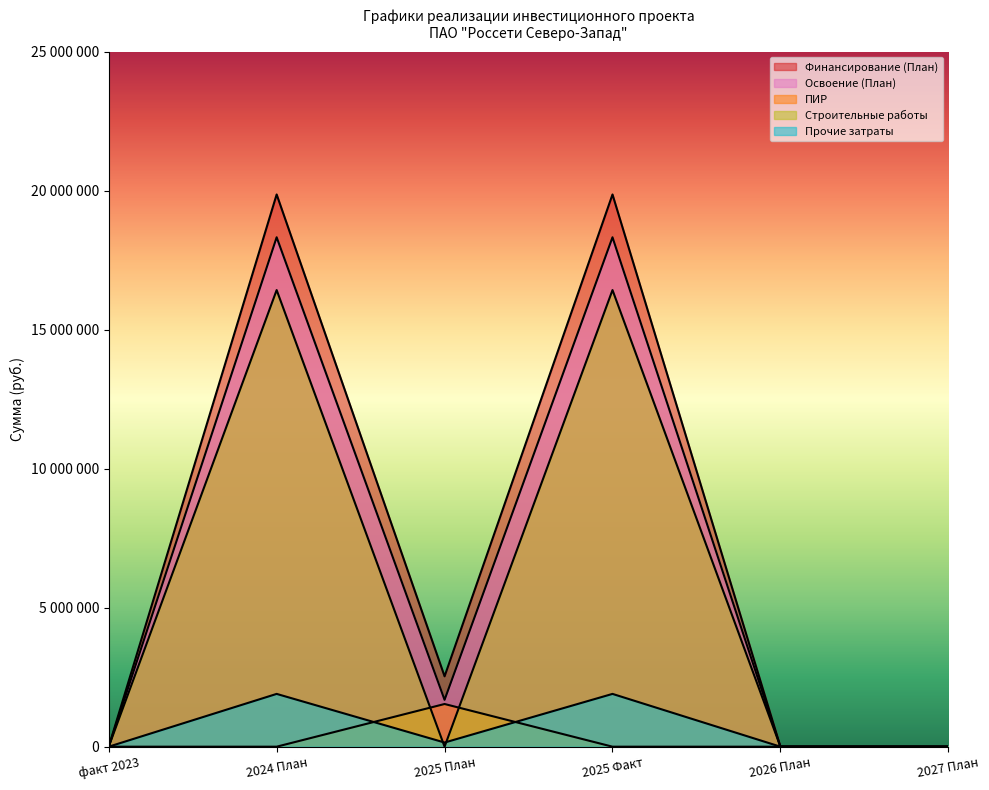

Does the chart have visible grid lines?

No